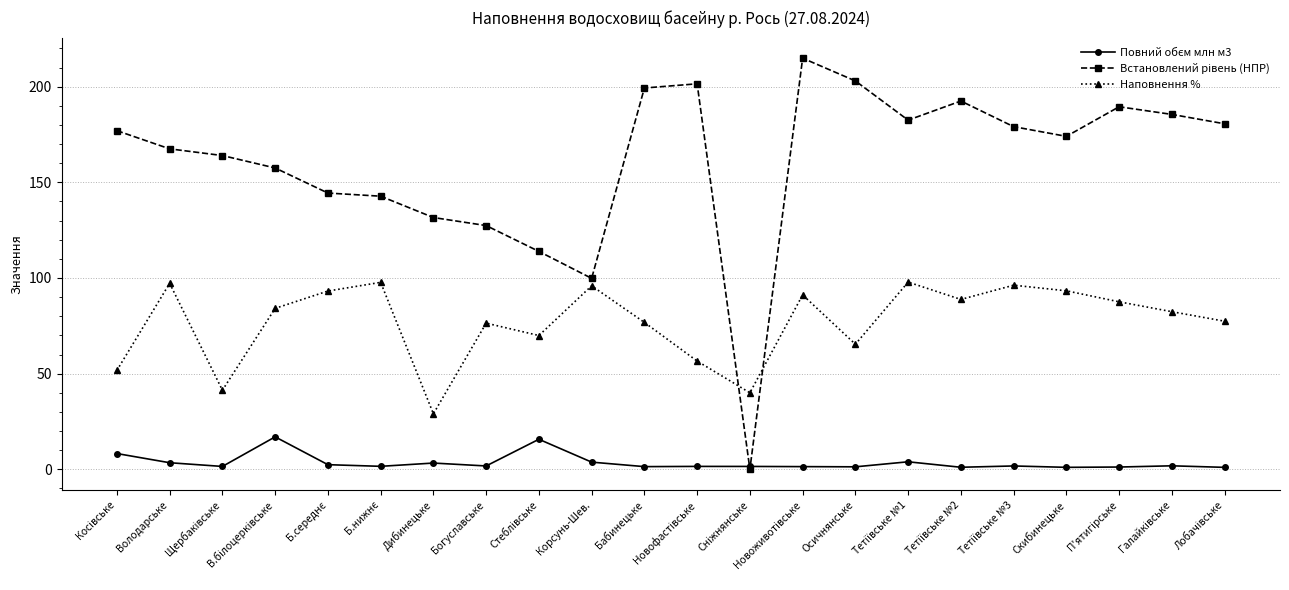

At how many categories does at least one series exceed 123?

19